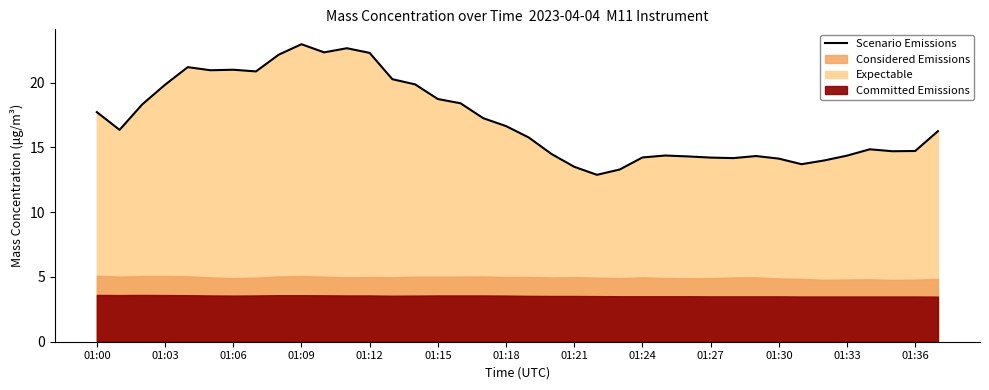

What position from the right is 25?

13